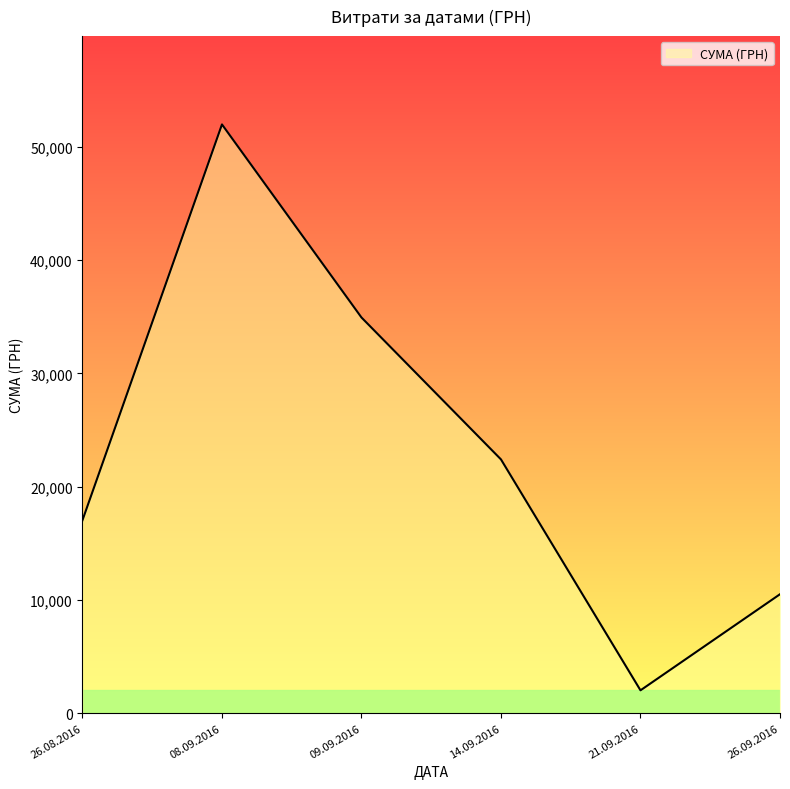

How many interior local valleys (lower than both neighbors) does the data have?

1